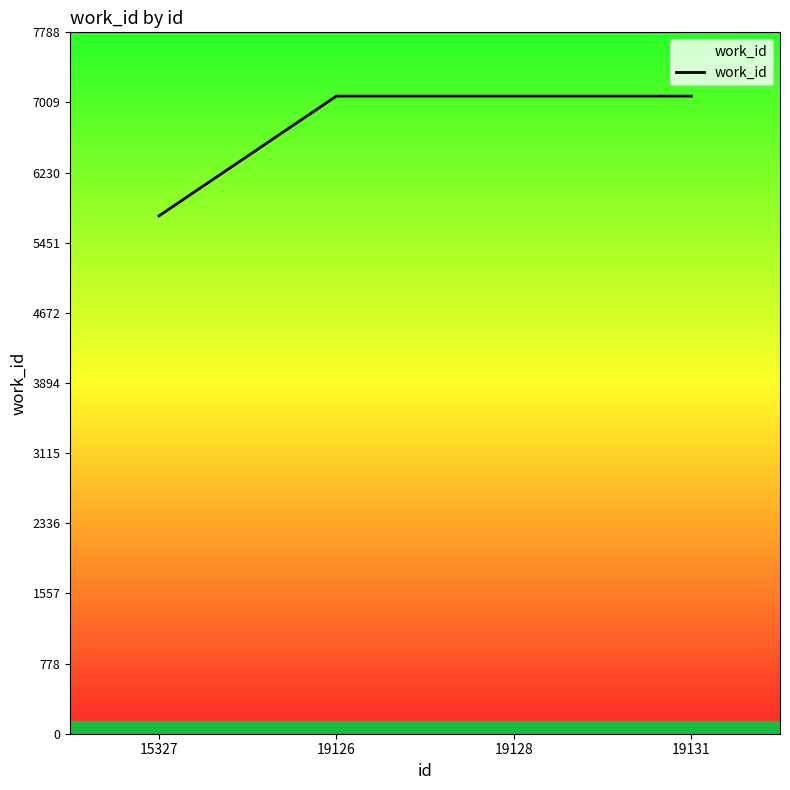

Does the chart display data point markers on the line(s)?

No